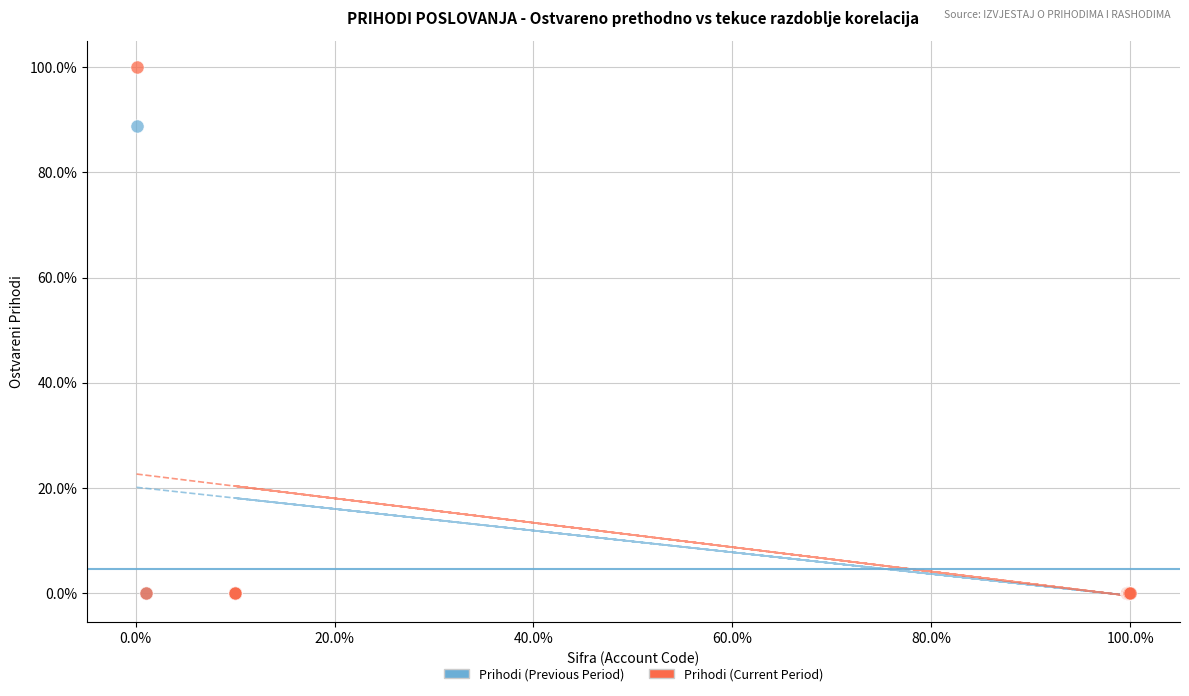

Which series has the widest spread of Y values?

Prihodi (Current Period)